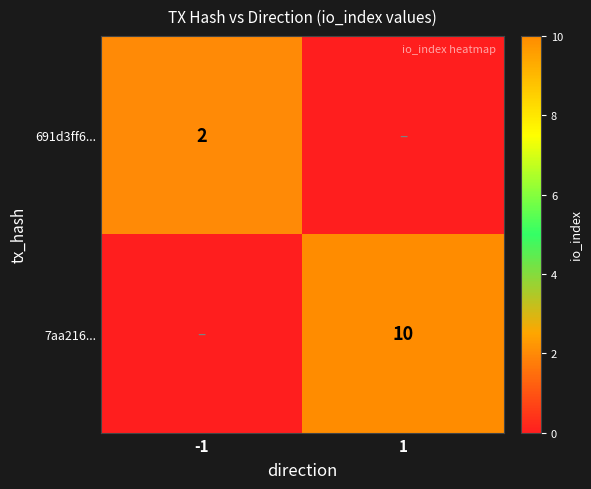

True or false: 7aa216... has a value of 6 at 1.

False